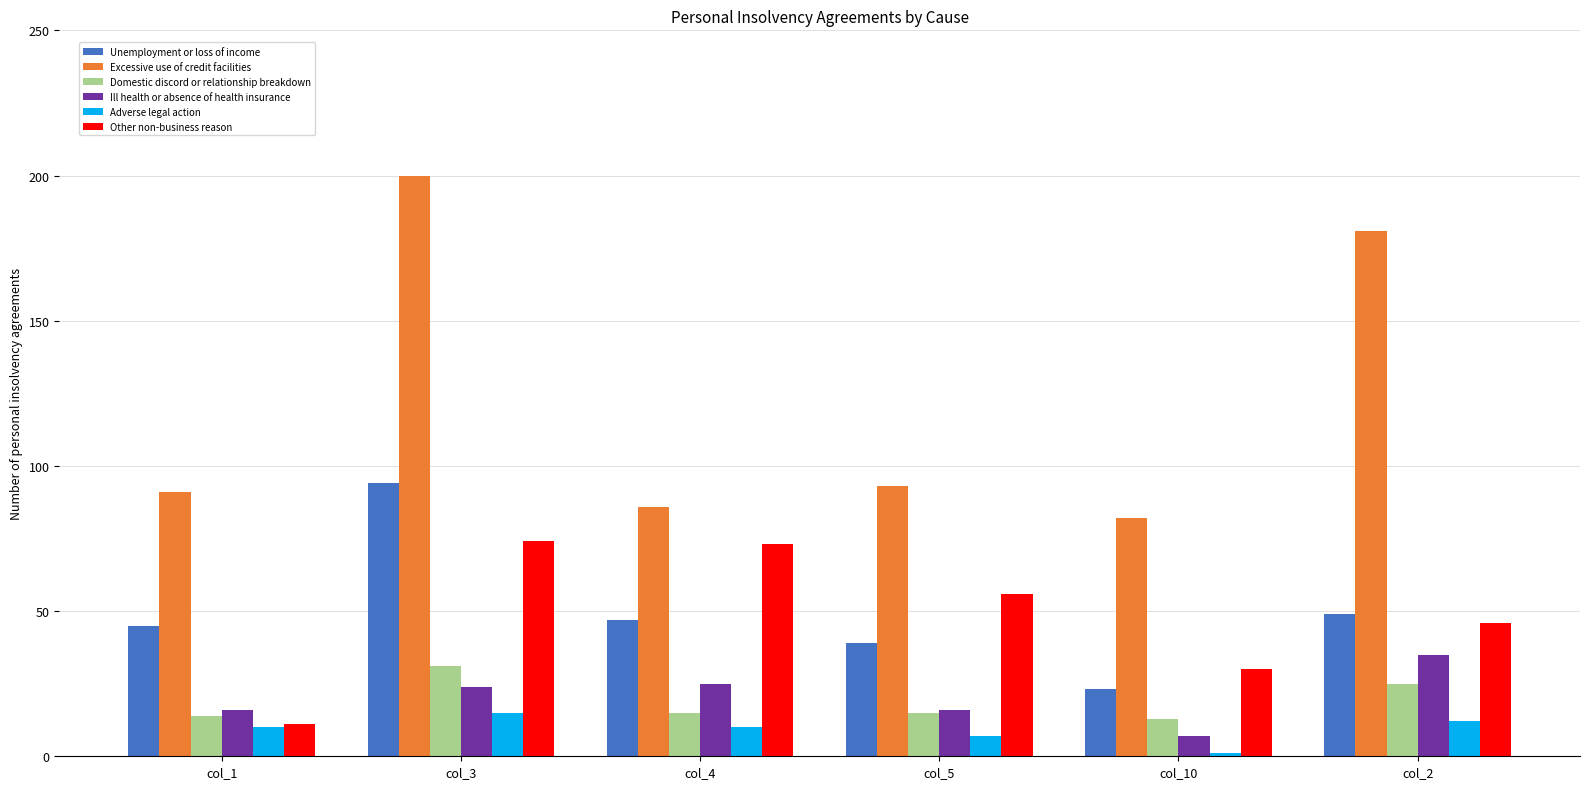

What is the label of the 5th bar from the left?

col_10